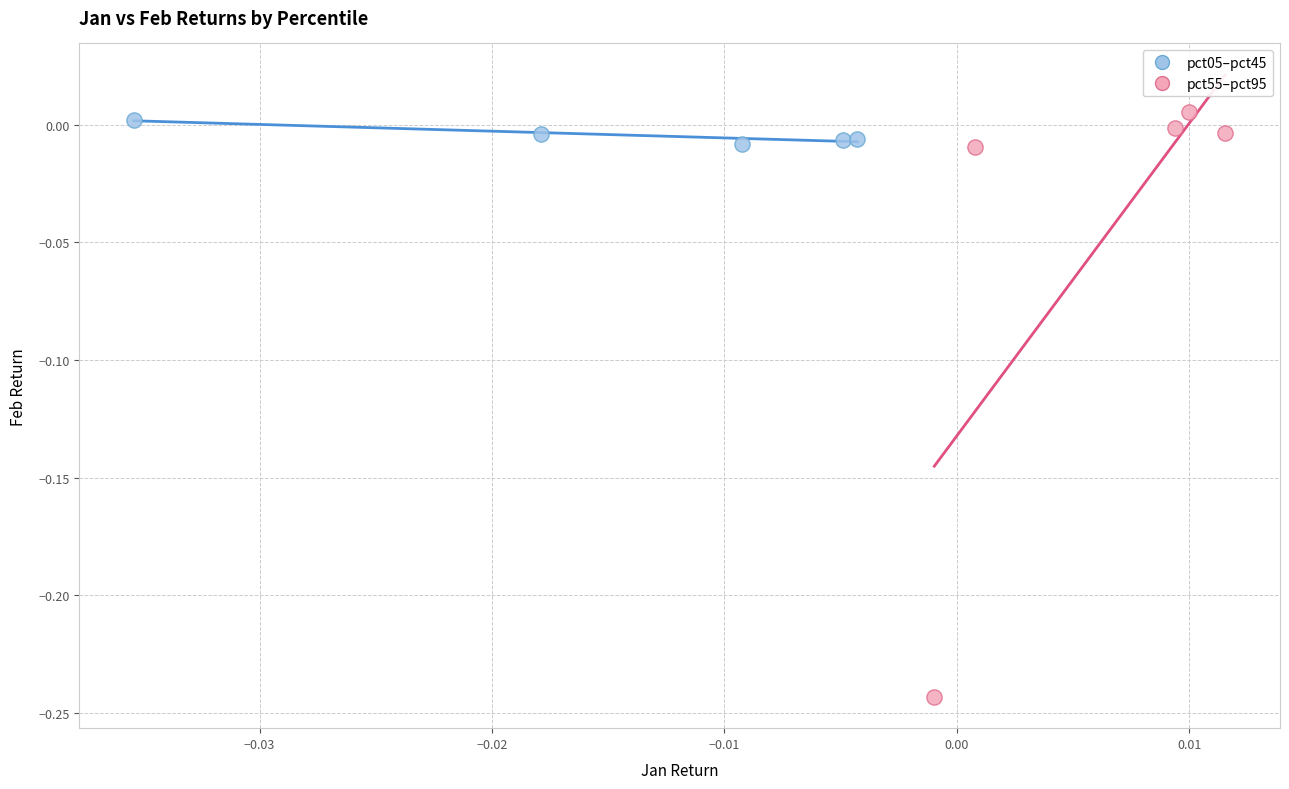

Which series reaches the maximum Y coordinate?

pct55–pct95